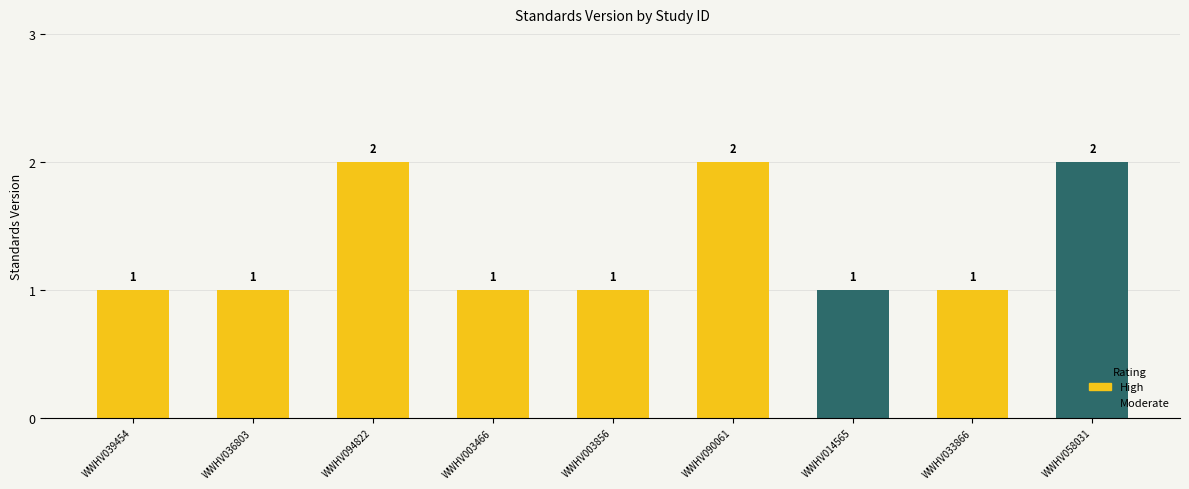

How many values are between 1 and 2?

9